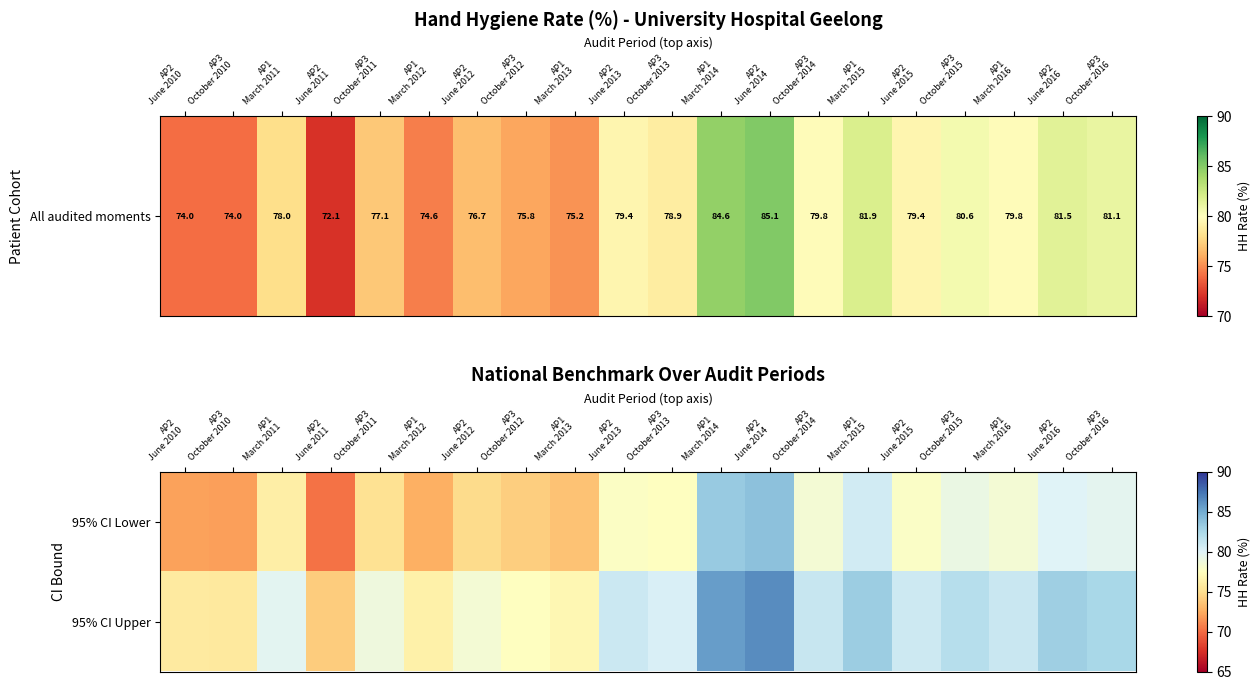

Reading left to right, what are all the values shown in this chart?

95% CI Lower: AP2
June 2010=72.1	AP3
October 2010=72.0	AP1
March 2011=76.2	AP2
June 2011=70.2	AP3
October 2011=75.2	AP1
March 2012=72.7	AP2
June 2012=74.8	AP3
October 2012=74.1	AP1
March 2013=73.5	AP2
June 2013=77.7	AP3
October 2013=77.5	AP1
March 2014=83.3	AP2
June 2014=83.8	AP3
October 2014=78.4	AP1
March 2015=80.7	AP2
June 2015=77.8	AP3
October 2015=79.1	AP1
March 2016=78.4	AP2
June 2016=80.0	AP3
October 2016=79.6
95% CI Upper: AP2
June 2010=75.9	AP3
October 2010=75.8	AP1
March 2011=79.7	AP2
June 2011=74.0	AP3
October 2011=78.8	AP1
March 2012=76.4	AP2
June 2012=78.4	AP3
October 2012=77.5	AP1
March 2013=76.9	AP2
June 2013=81.0	AP3
October 2013=80.3	AP1
March 2014=85.7	AP2
June 2014=86.4	AP3
October 2014=81.2	AP1
March 2015=83.1	AP2
June 2015=80.9	AP3
October 2015=81.9	AP1
March 2016=81.1	AP2
June 2016=83.0	AP3
October 2016=82.5